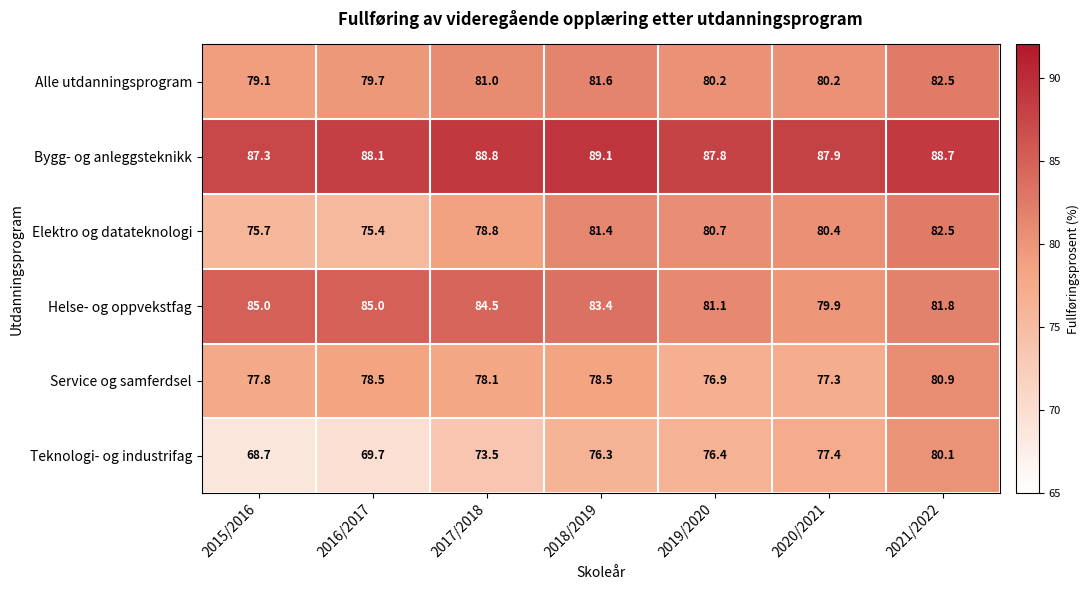

Which series has the largest range (max minus min)?

Teknologi- og industrifag